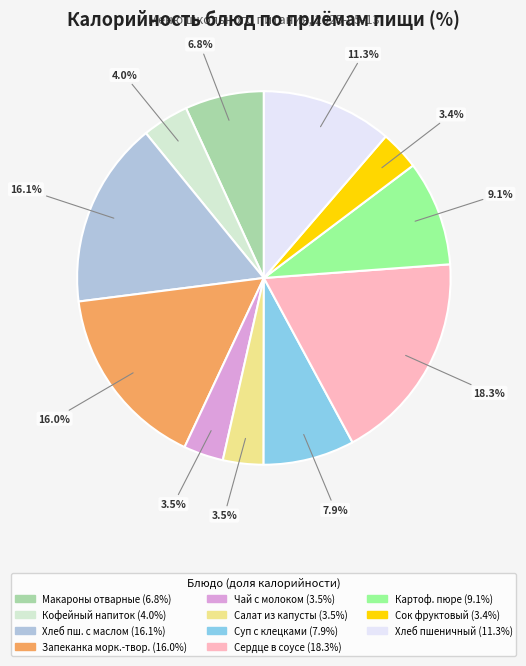

Is there a majority slice in this chart?

No